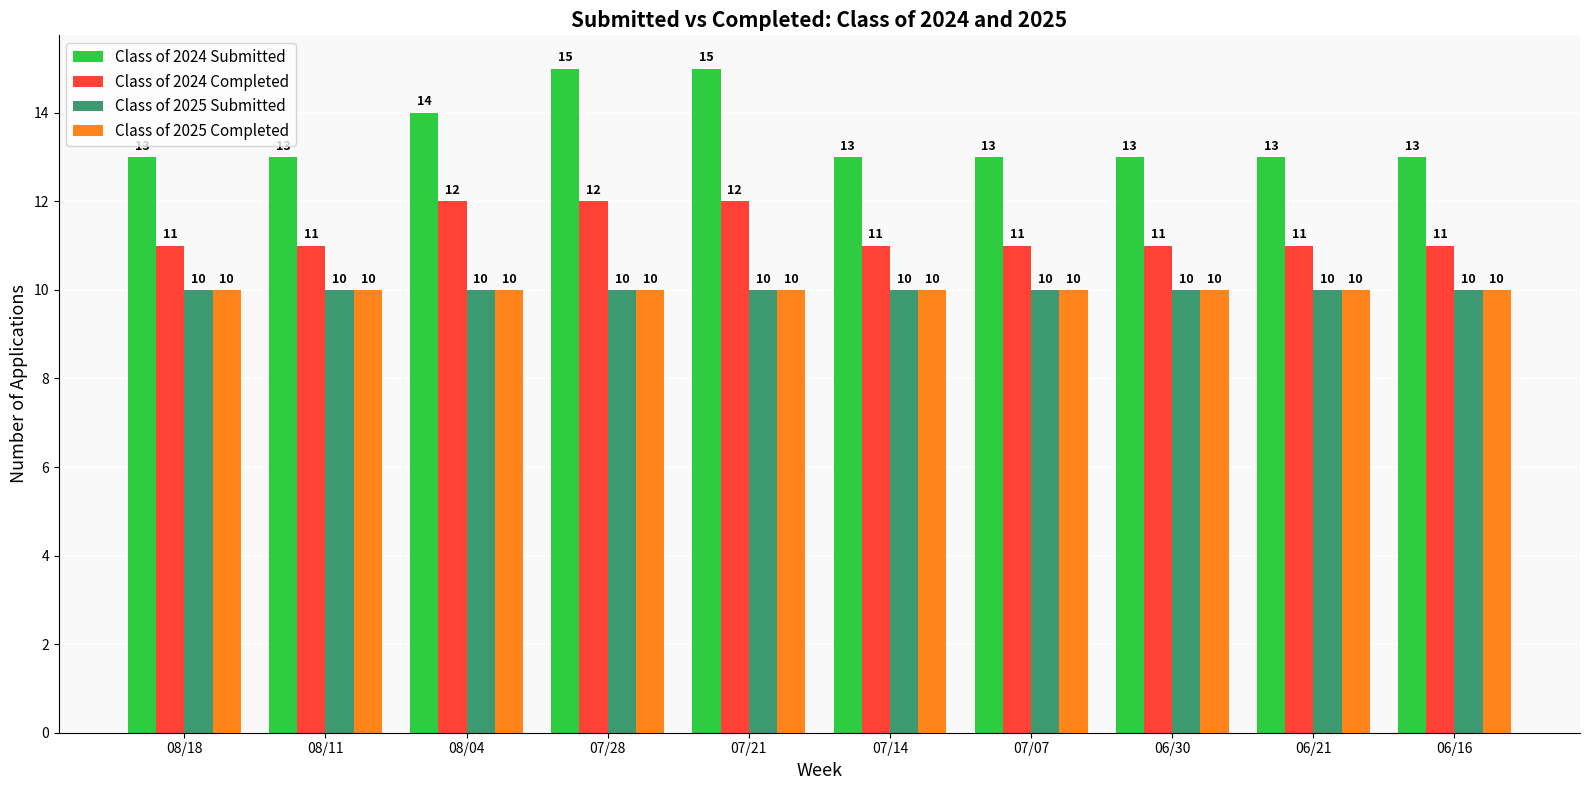

What is the maximum value shown in the chart?

15